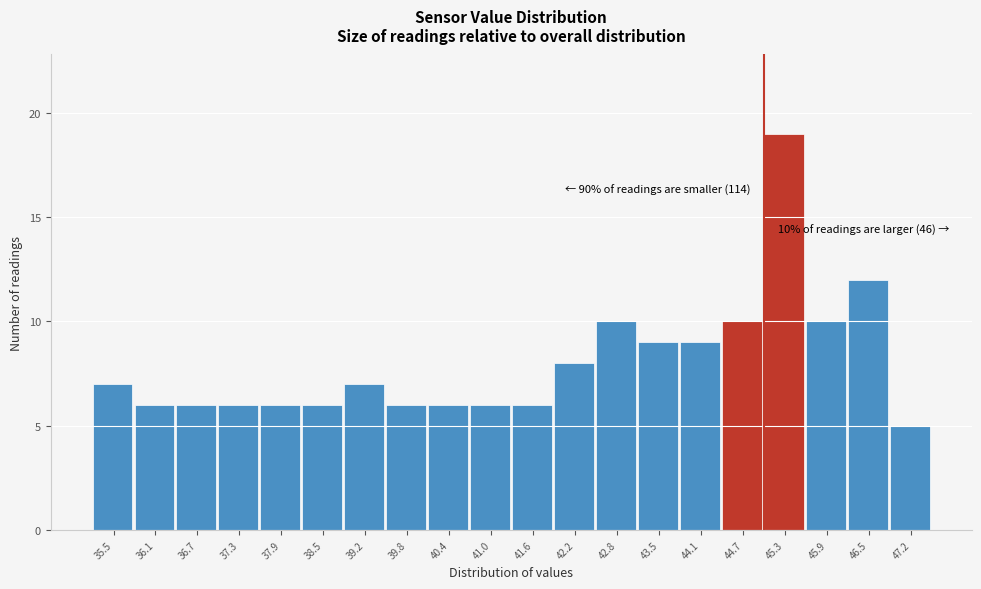

Over which range of the x-axis is the bar tallest?

45.0 to 45.6